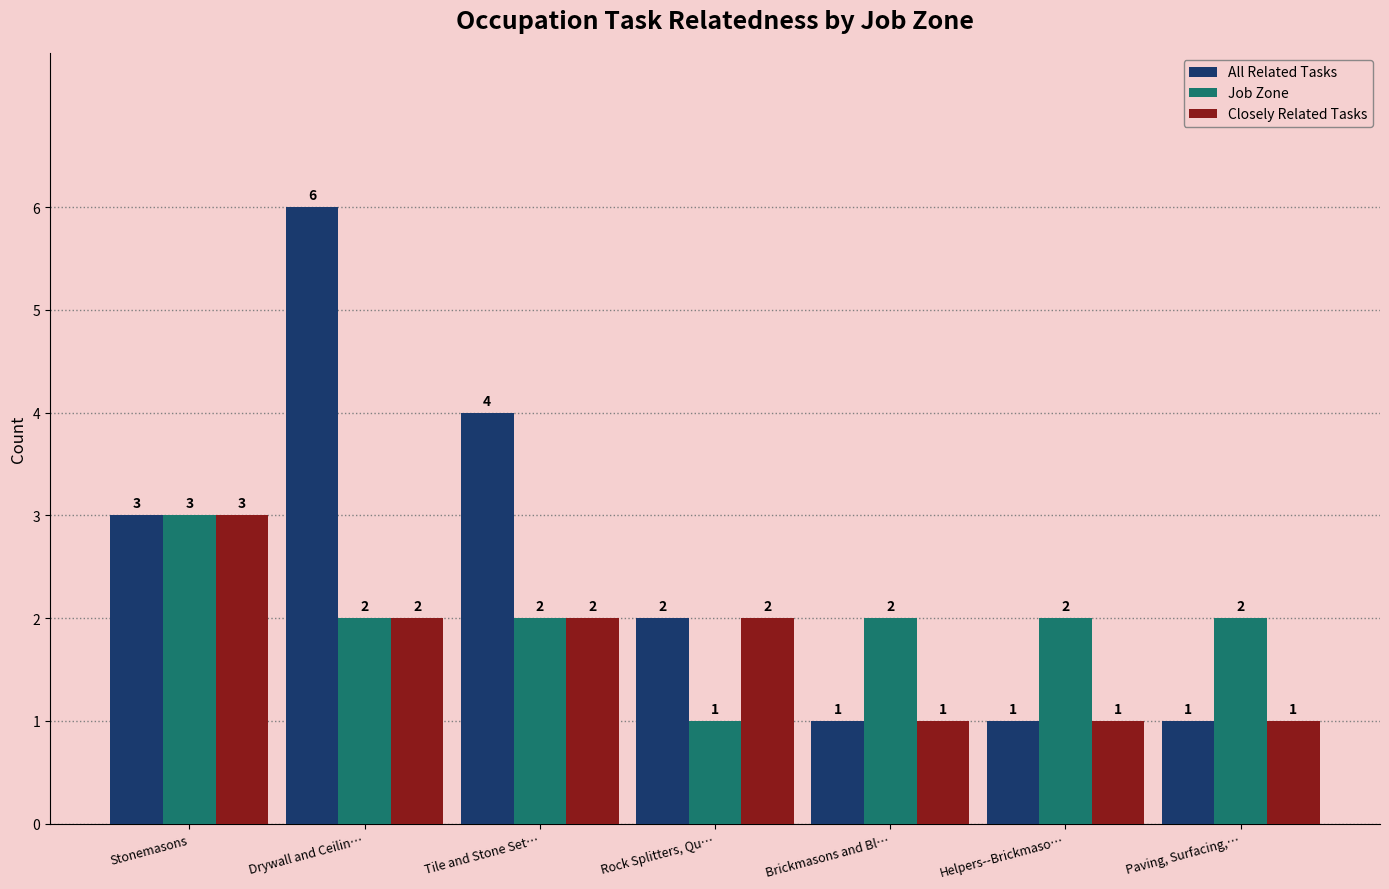

At which label does Closely Related Tasks first exceed 2?

Stonemasons